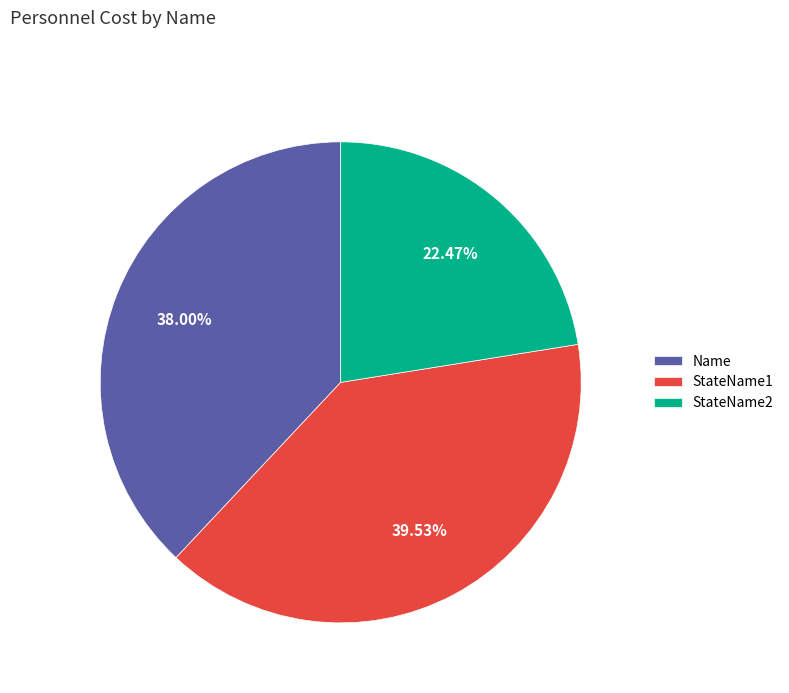

Is there any slice that represents more than half of the pie?

No